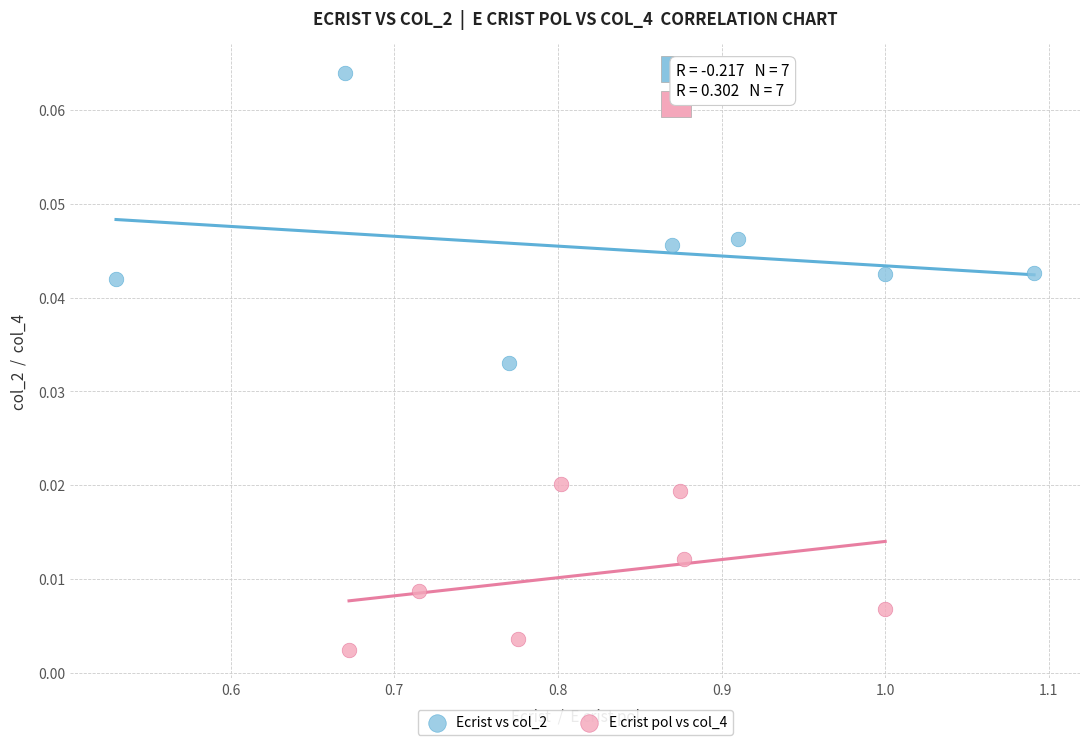

Which series contains the lowest Y value?

E crist pol vs col_4